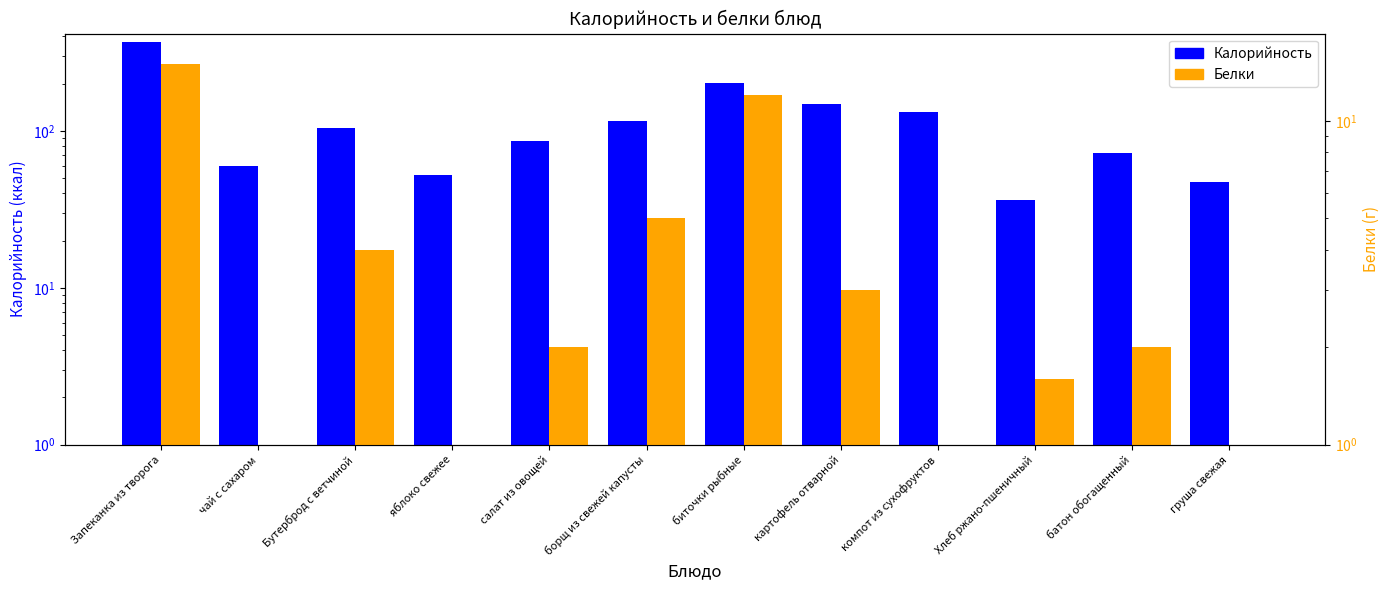

How many bars are there in total?

24